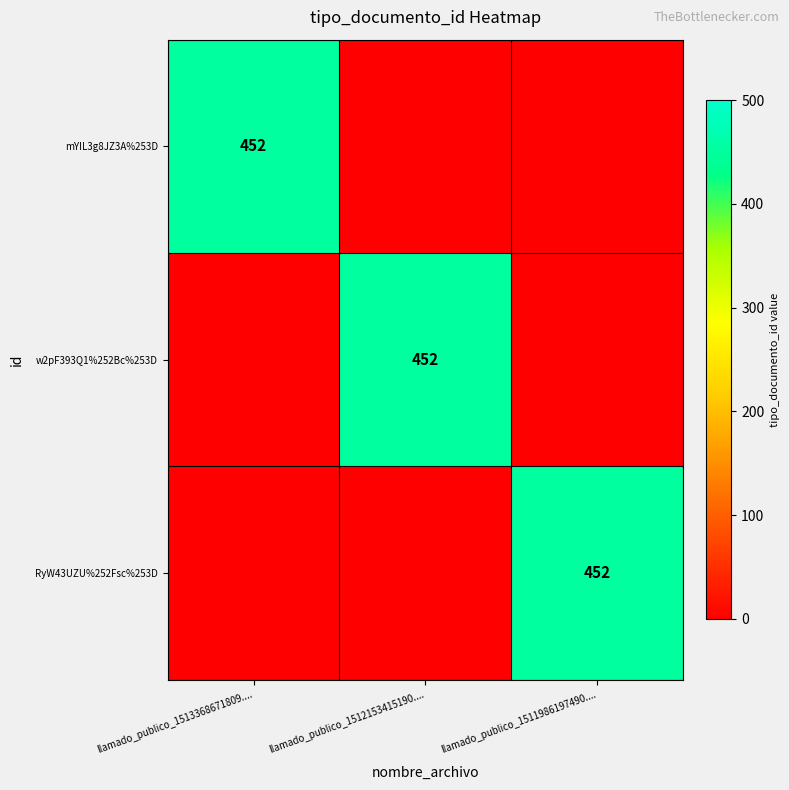

The value of w2pF393Q1%252Bc%253D at llamado_publico_1512153415190.... is 452. True or false?

True